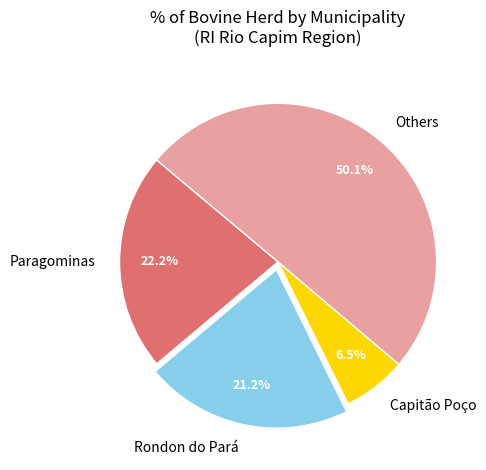

Which slice represents more than half of the pie?

Others